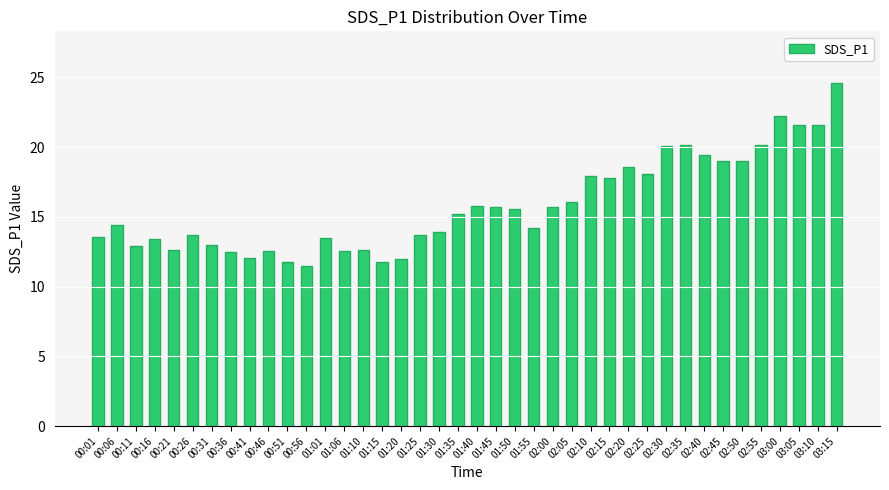

What is the sum of all values?

632.1